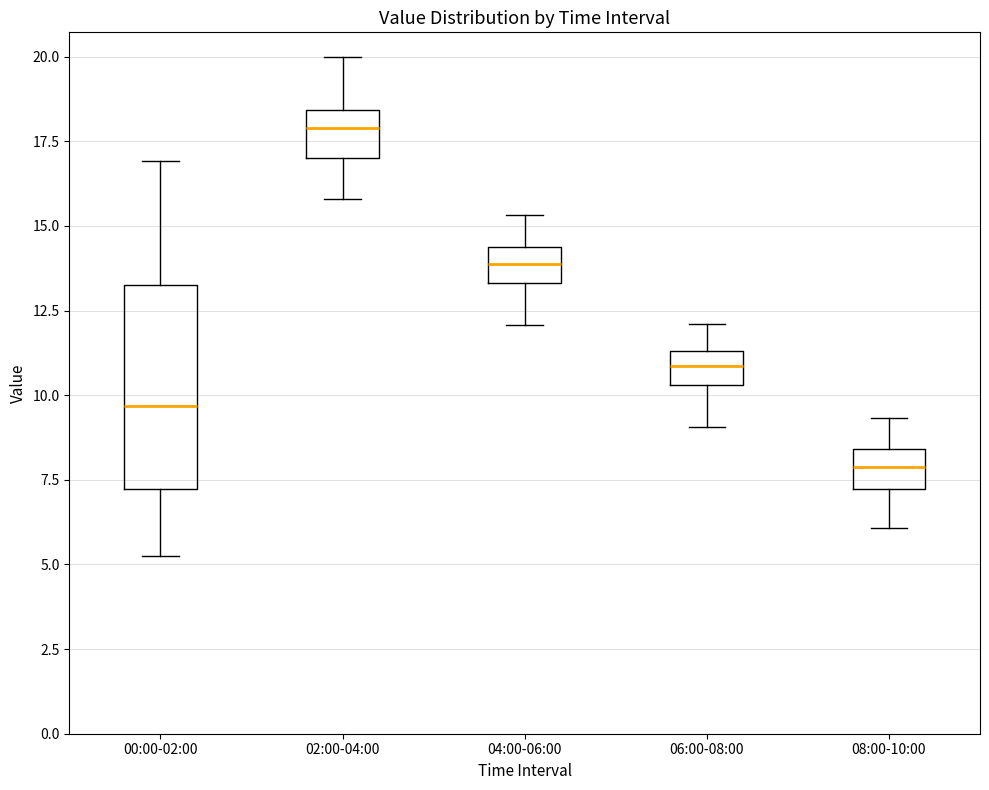

Where does the median line of the box for 00:00-02:00 sit on the y-axis? The values are not printed on the chart, so give them approximately, as read against the axis.

9.5